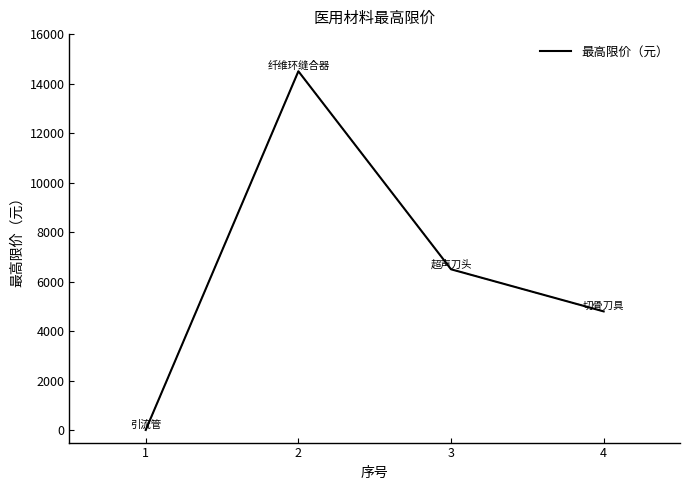

Is it true that the value at 4 is 985.7?

False